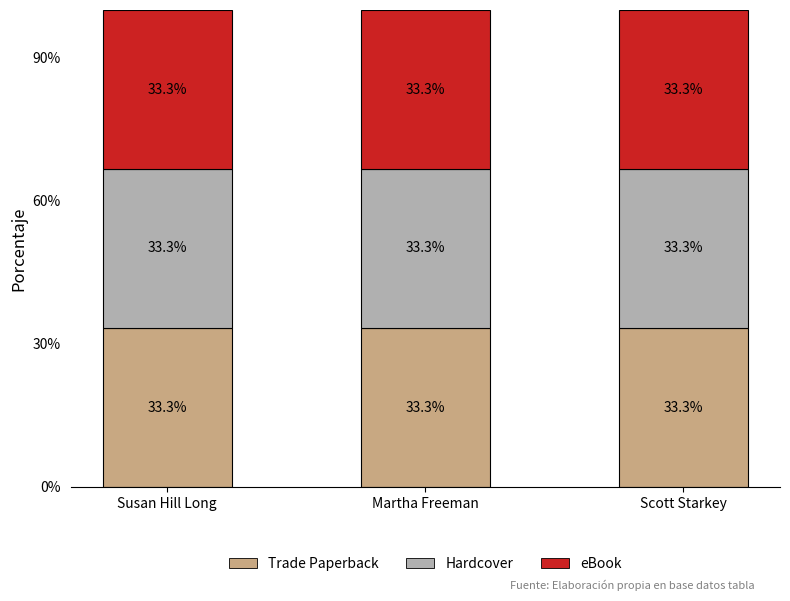

Which category has the highest value in the Trade Paperback series?

Scott Starkey (75588144)